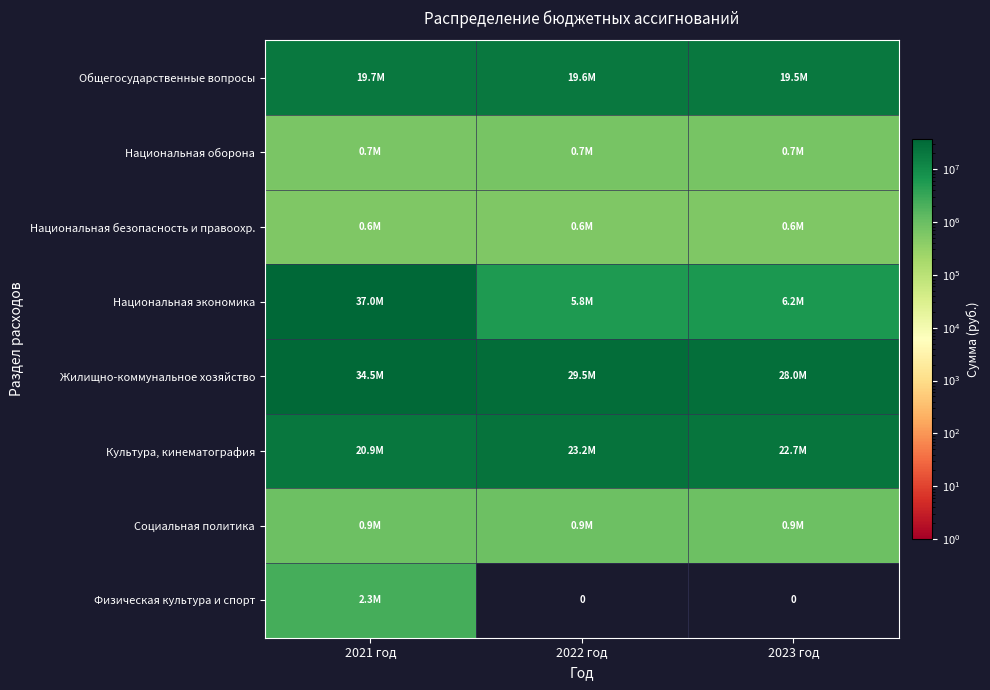

Rank the series at 2022 год from lowest to highest value.

Физическая культура и спорт, Национальная безопасность и правоохр., Национальная оборона, Социальная политика, Национальная экономика, Общегосударственные вопросы, Культура, кинематография, Жилищно-коммунальное хозяйство